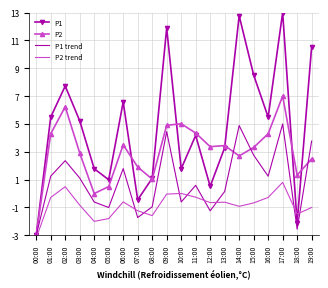

List the series in order of their overall mean, lowest first.

P2 trend, P1 trend, P2, P1